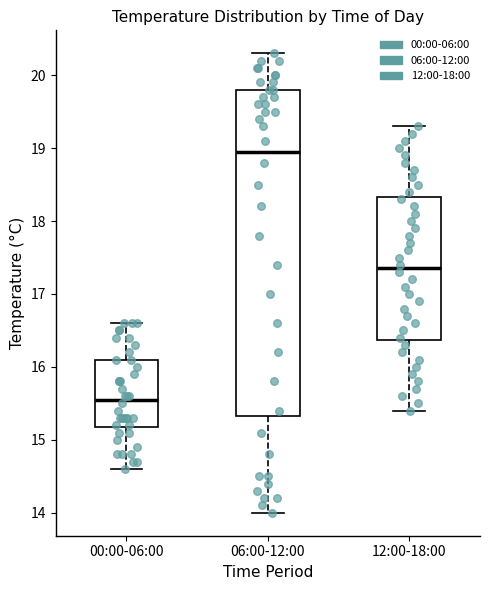

Where does the lower whisker of the box for 06:00-12:00 end on the y-axis? The values are not printed on the chart, so give them approximately, as read against the axis.

14.0